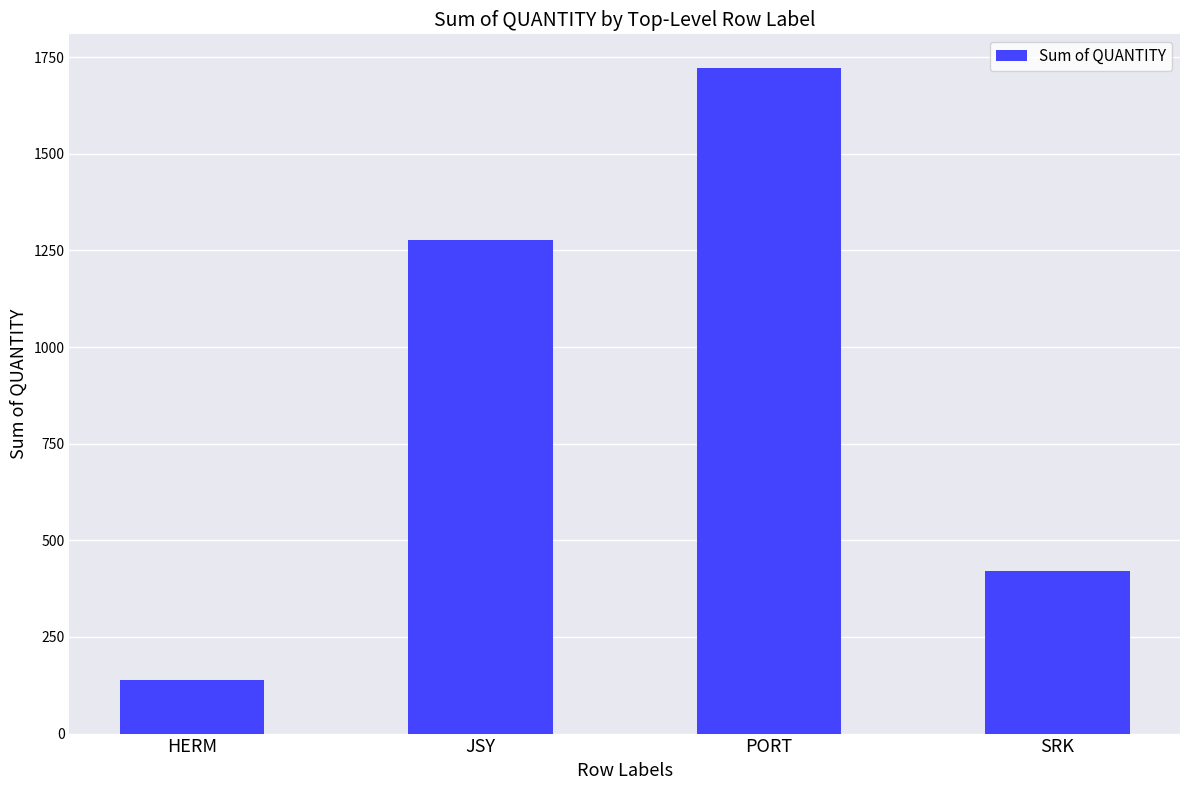

Count the values in the range 421 to 1723.

3